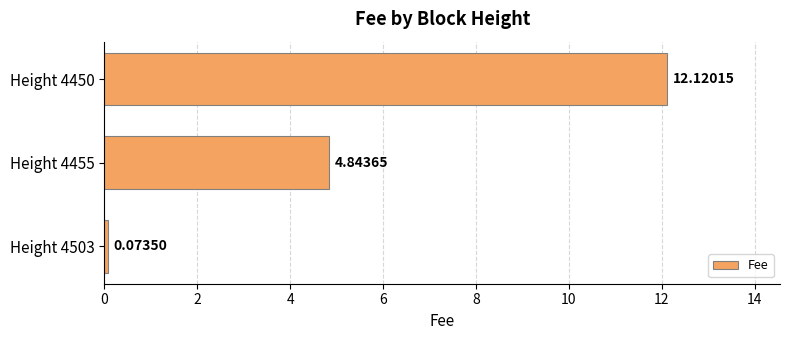

Which has a higher value, Height 4455 or Height 4450?

Height 4450